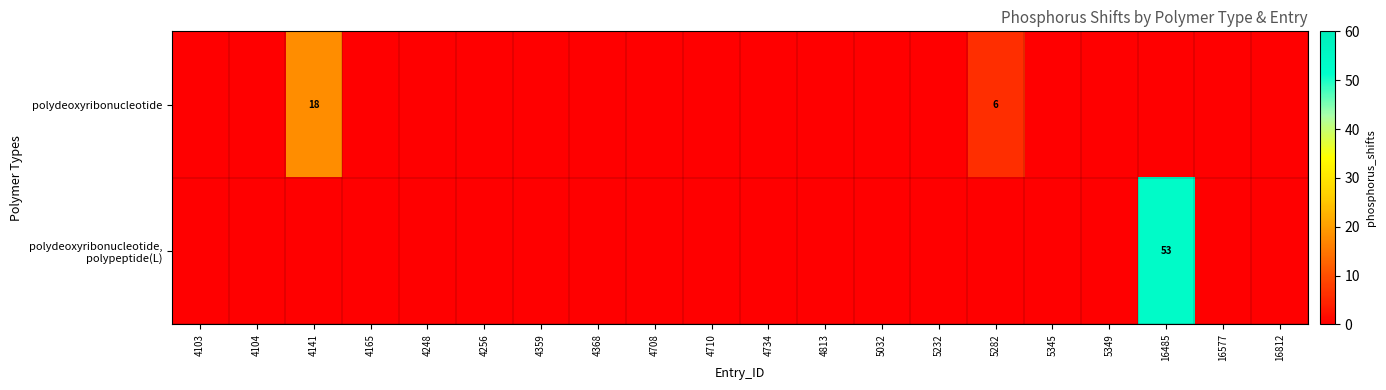

Is the value of polydeoxyribonucleotide at 4248 greater than the value of polydeoxyribonucleotide, polypeptide(L) at 4248?

No